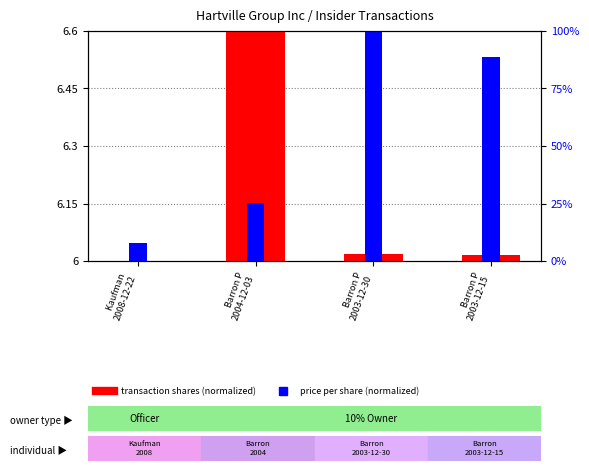

What is the difference between the price per share (normalized) values at Barron P
2003-12-15 and Barron P
2003-12-30?

0.7